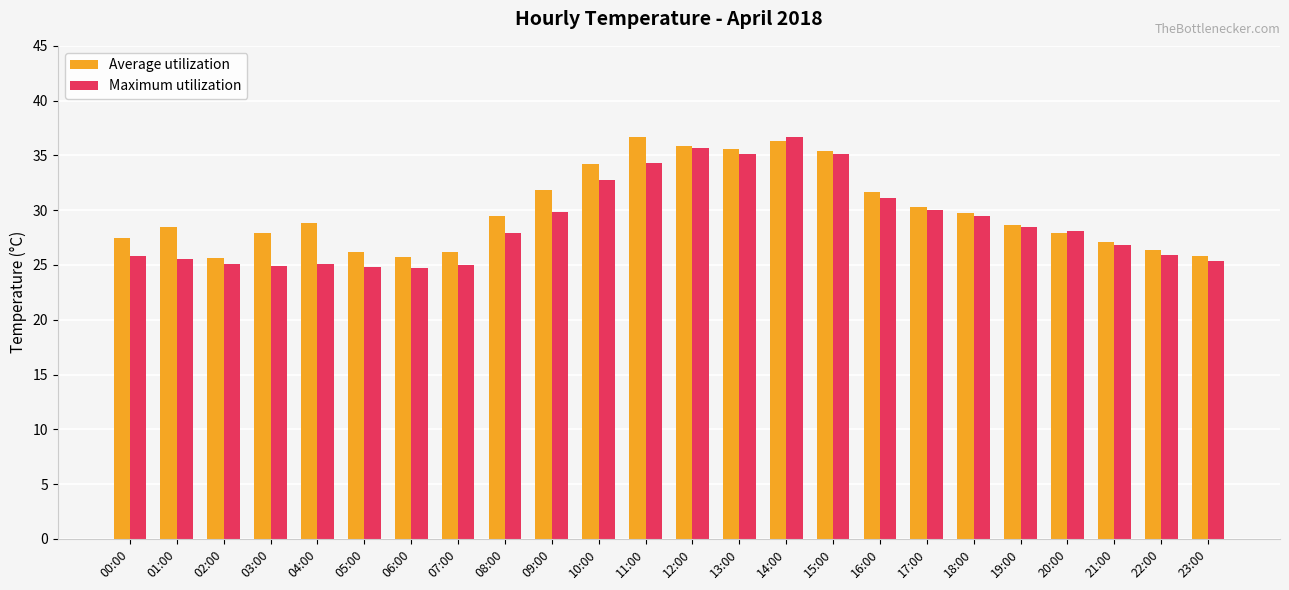

Rank the series by their average value, from highest to lowest.

Average utilization, Maximum utilization